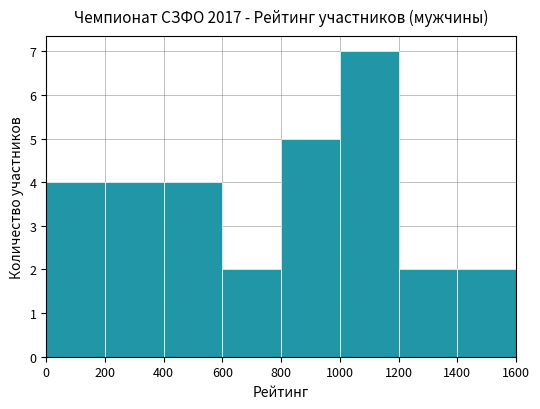

What is the ratio of the value at 600 to the value at 1200?

1.0